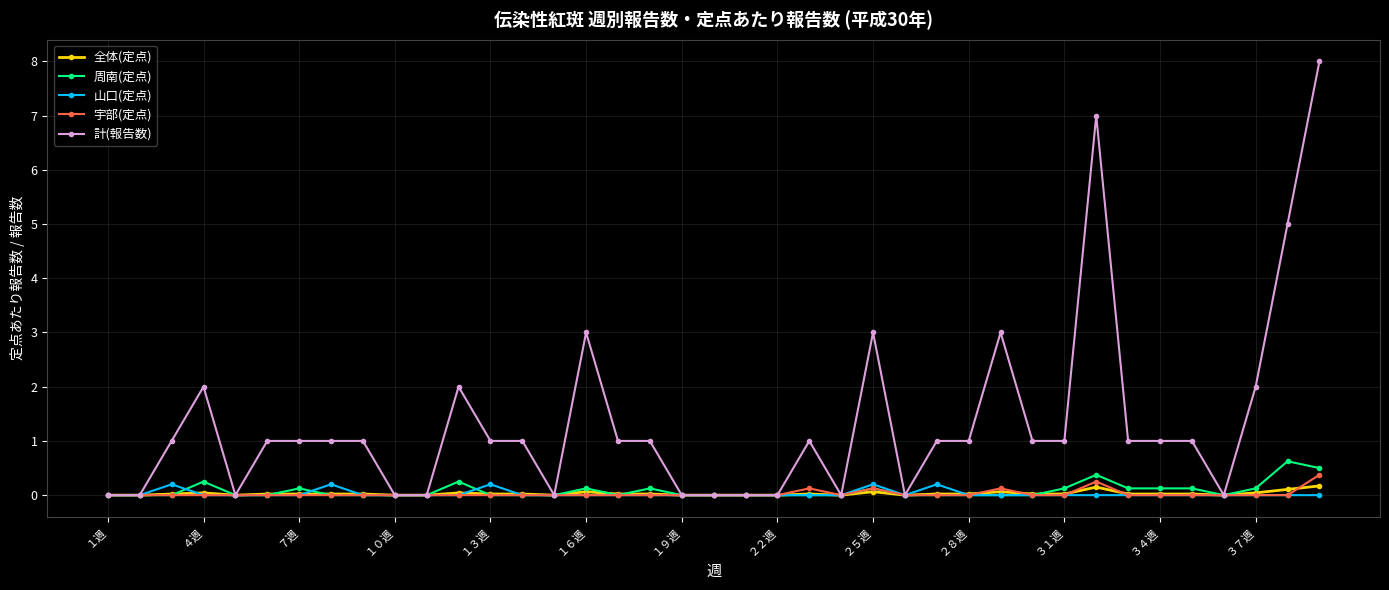

True or false: 宇部(定点) has more than 1 points higher than both neighbors.

True